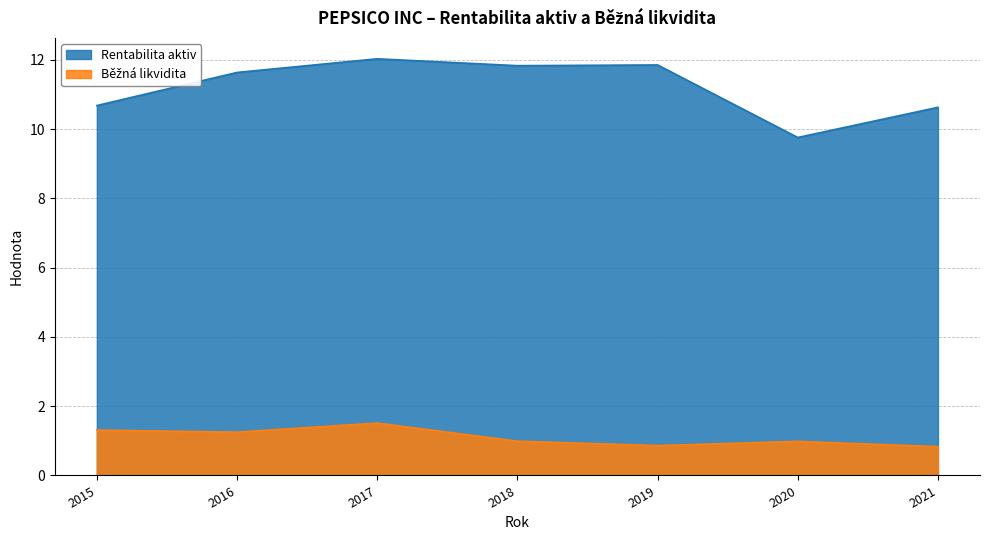

Which series has the largest total across all categories?

Rentabilita aktiv